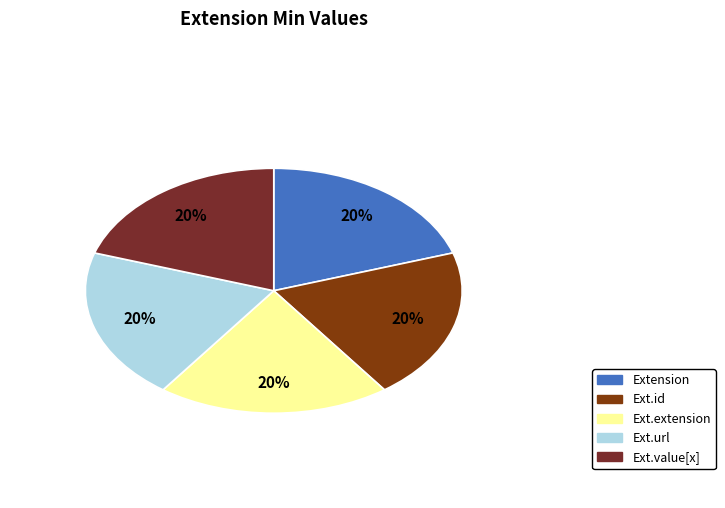

To the nearest percent, what is the difference between the largest and smallest slice percentages?

0%